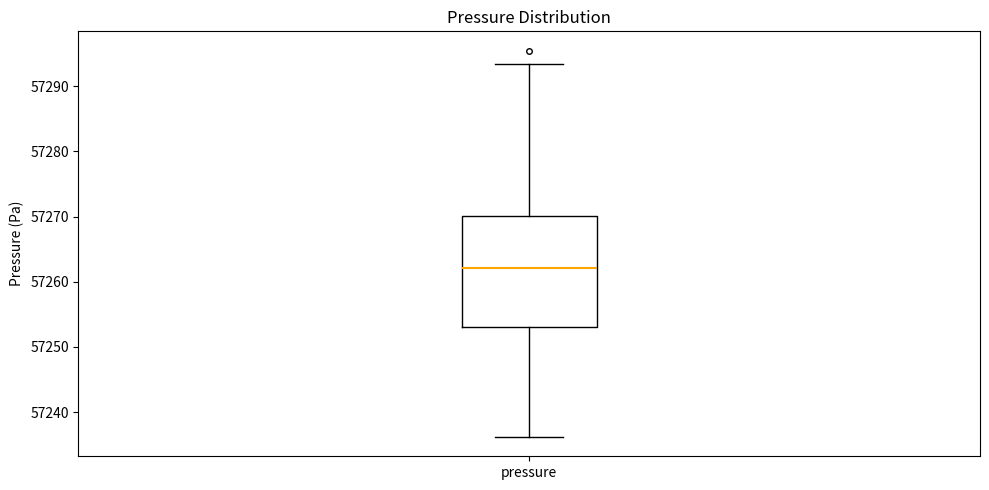

Read this box plot against the y-axis: the position of the median line, the range covered by the box, and the ends of both whiskers. The values are not printed on the chart, so give them approximately, as read against the axis.

median 57262, box 57253 to 57270, whiskers 57236 to 57293